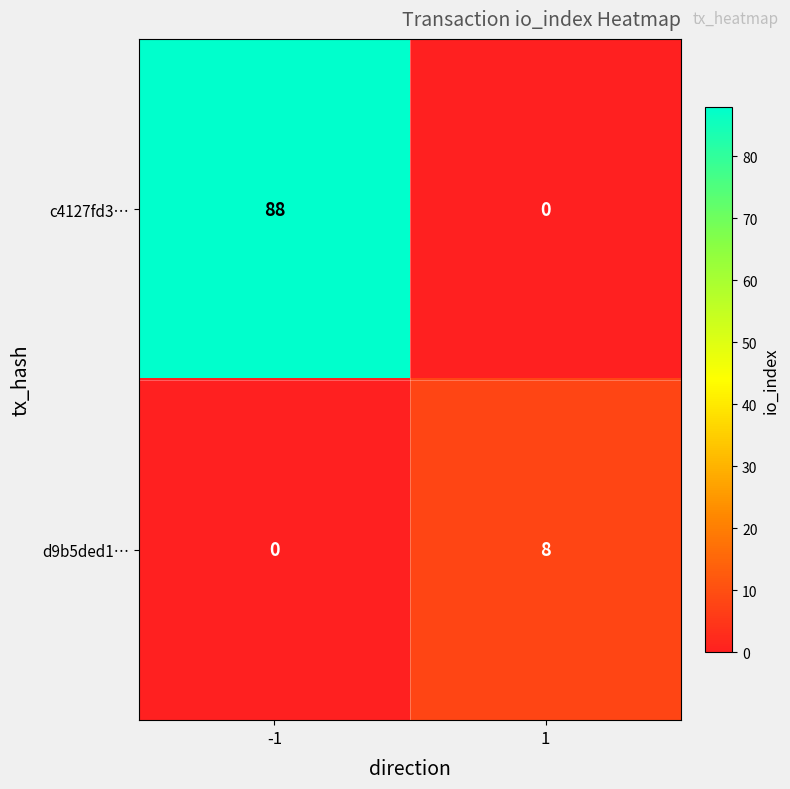

What is the greatest value displayed?

88